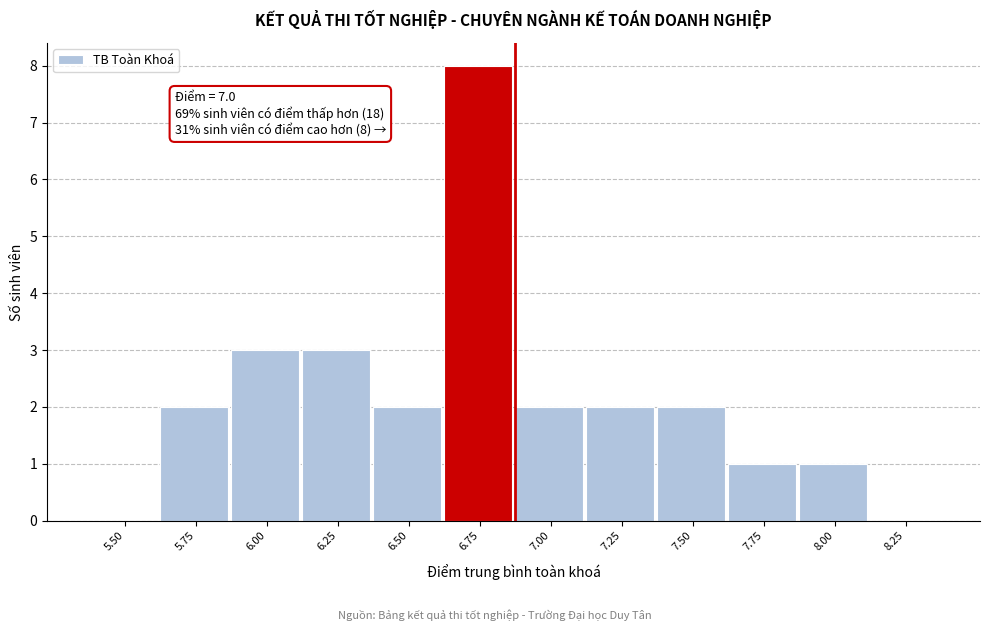

Reading left to right, extract all data points from this chart.

5.50=0	5.75=2	6.00=3	6.25=3	6.50=2	6.75=8	7.00=2	7.25=2	7.50=2	7.75=1	8.00=1	8.25=0